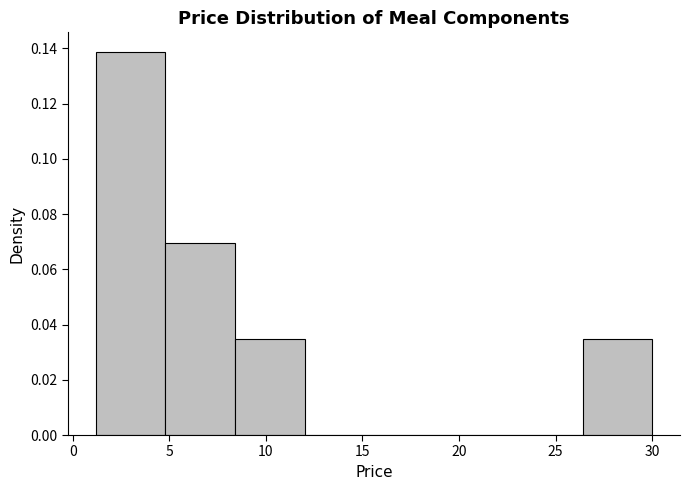

Reading left to right, list every bar in this chart as the range it spans on the x-axis followed by its height. Neither the bar edges nor the heights are printed on the chart, so give them approximately, as read against the axes.

1.2 to 4.8: 0.138
4.8 to 8.4: 0.070
8.4 to 12.0: 0.034
12.0 to 15.6: 0
15.6 to 19.2: 0
19.2 to 22.8: 0
22.8 to 26.4: 0
26.4 to 30.0: 0.034